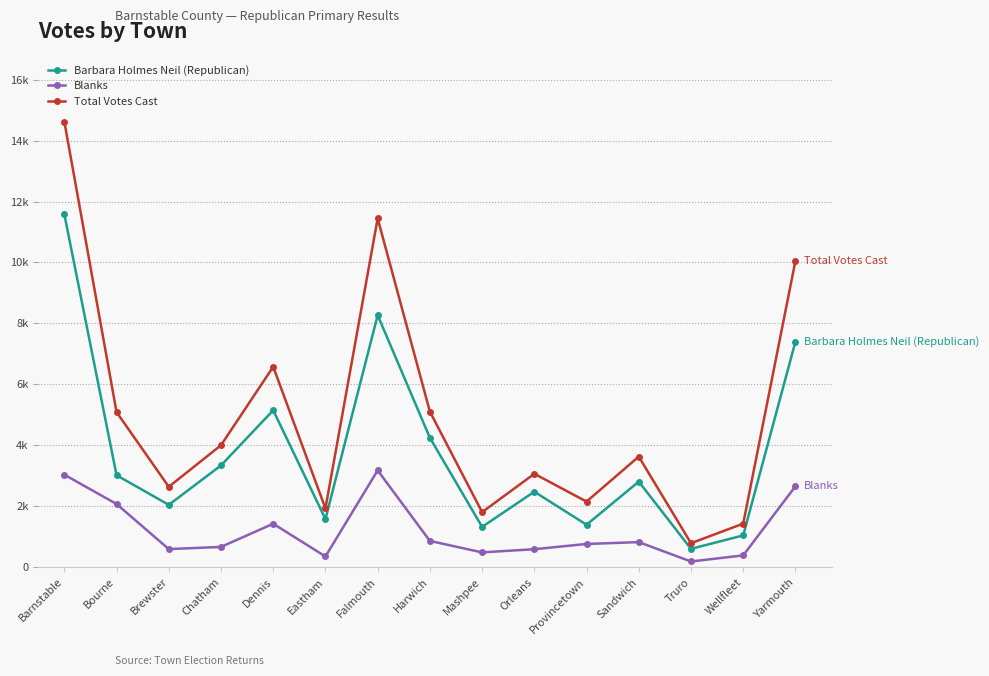

Rank the series at Truro from lowest to highest value.

Blanks, Barbara Holmes Neil (Republican), Total Votes Cast